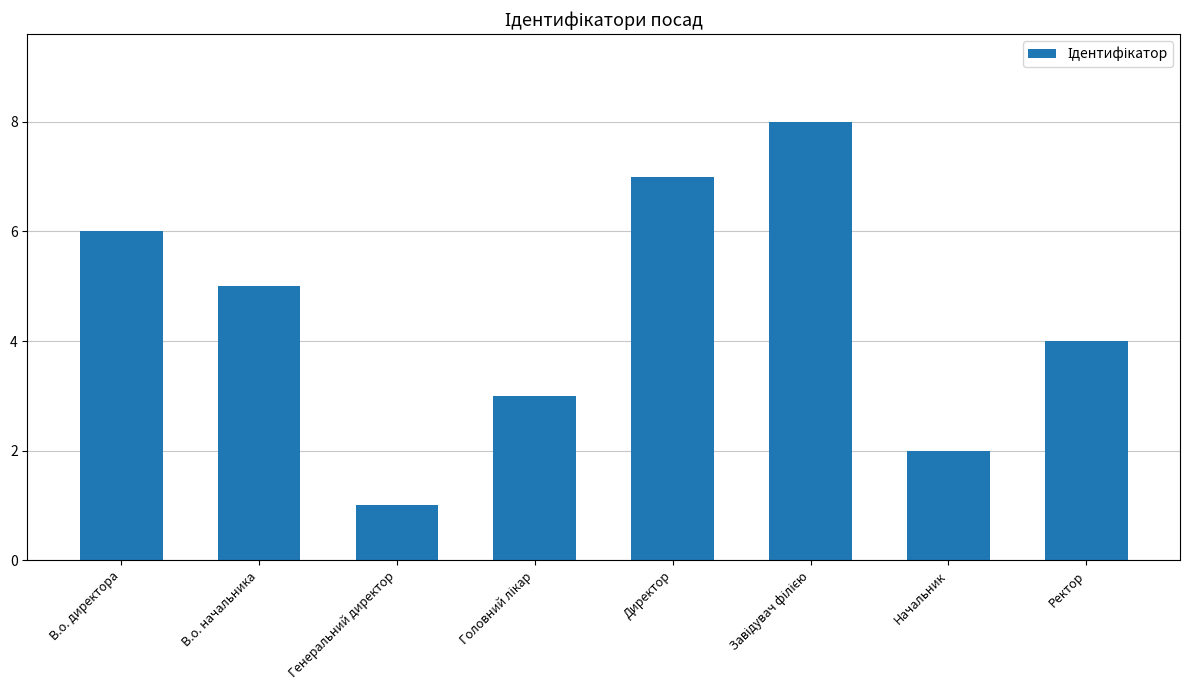

How many values are below 5?

4